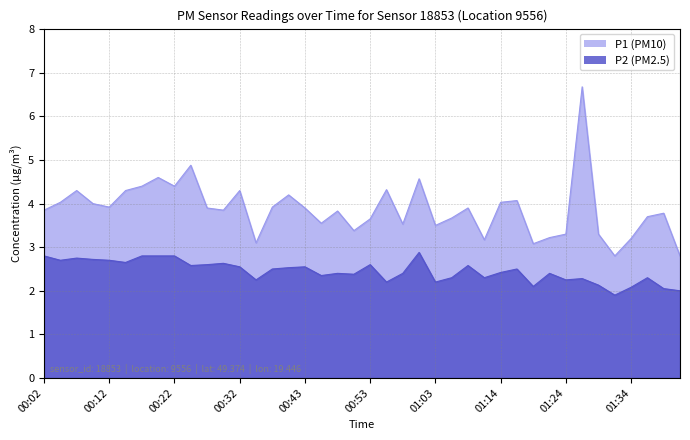

How many lines are shown in the chart?

2